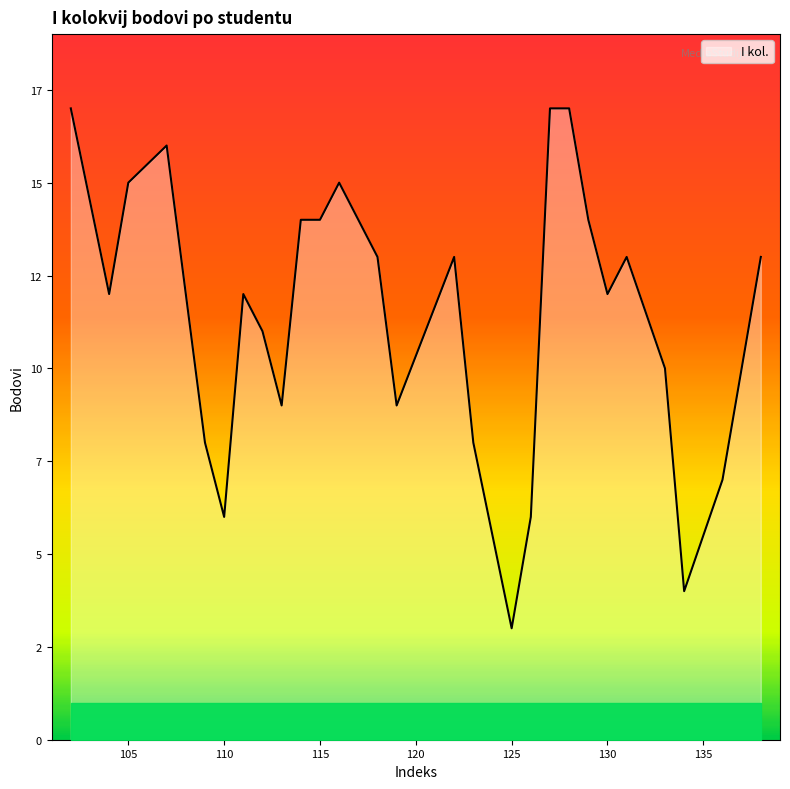

Is this an area chart (filled region under the line)?

Yes